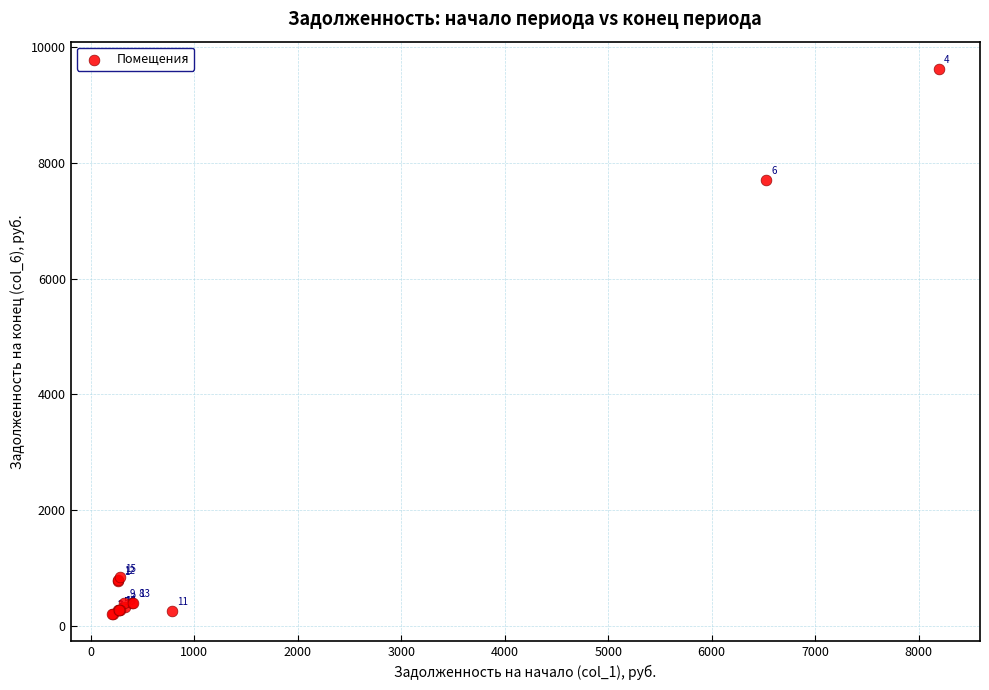

What Y value in the scatter plot is closest to 4914?

7710.7